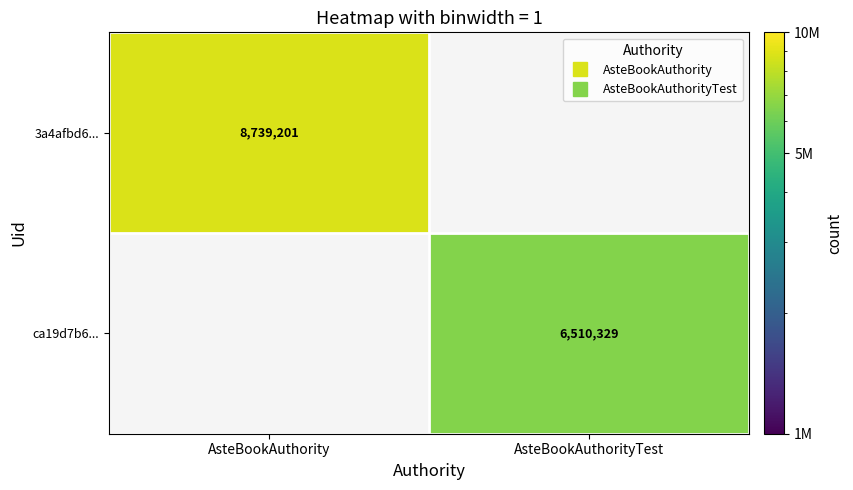

How many categories are shown in the chart?

2